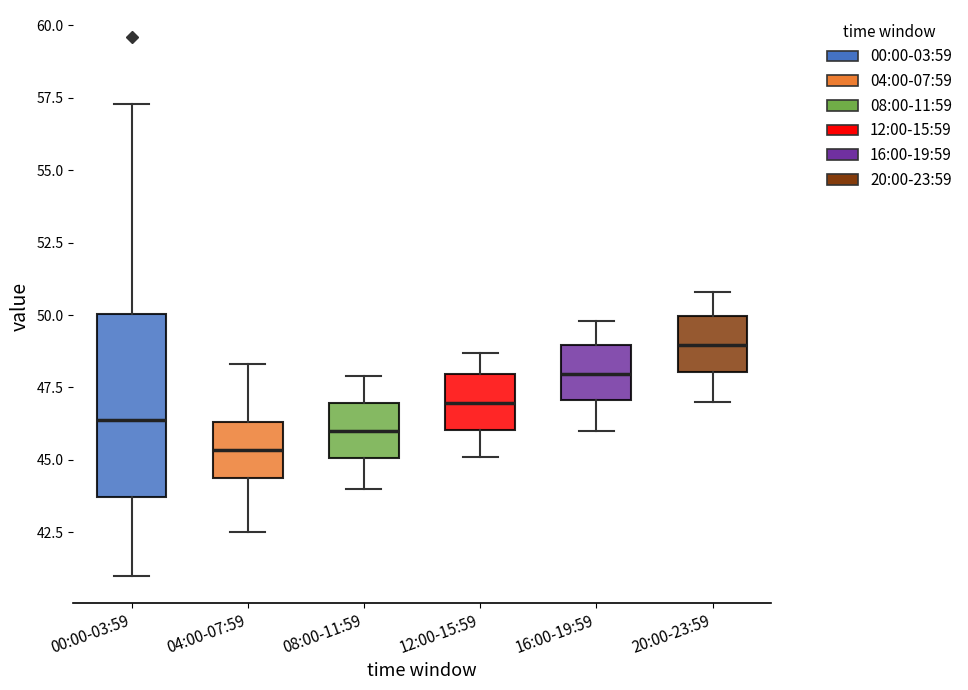

Reading left to right, transcribe this box plot: for each box, give where its median line is, the range the box spans, and where its two whiskers end, as read against the y-axis. The values are not printed on the chart, so give them approximately, as read against the axis.

00:00-03:59: median 46.5, box 43.5 to 50.0, whiskers 41.0 to 57.5
04:00-07:59: median 45.5, box 44.5 to 46.5, whiskers 42.5 to 48.5
08:00-11:59: median 46.0, box 45.0 to 47.0, whiskers 44.0 to 48.0
12:00-15:59: median 47.0, box 46.0 to 48.0, whiskers 45.0 to 48.5
16:00-19:59: median 48.0, box 47.0 to 49.0, whiskers 46.0 to 50.0
20:00-23:59: median 49.0, box 48.0 to 50.0, whiskers 47.0 to 51.0